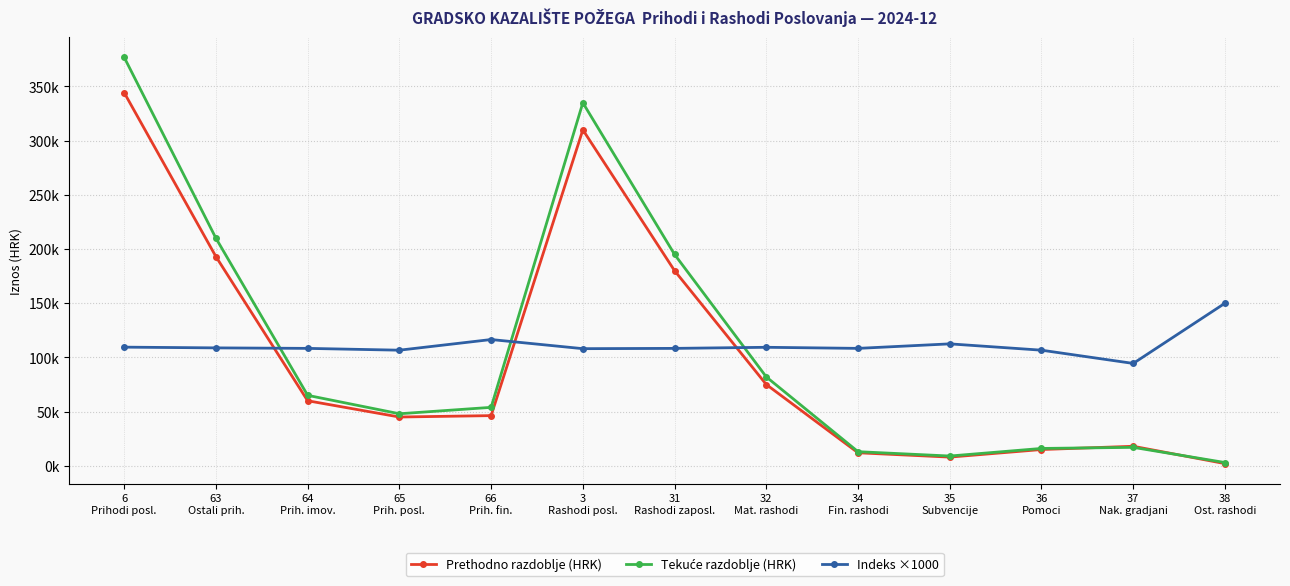

Is this an area chart (filled region under the line)?

No